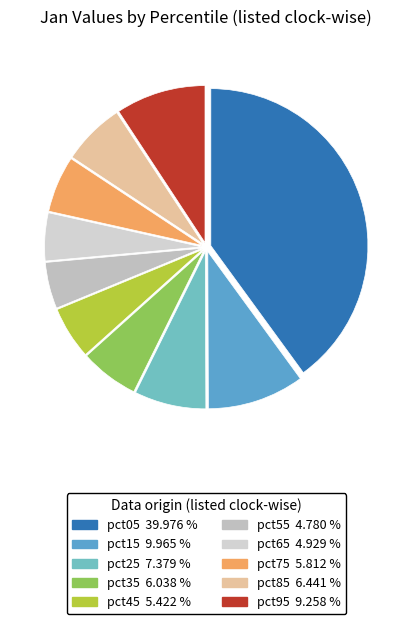

Which slice is the smallest?

pct55